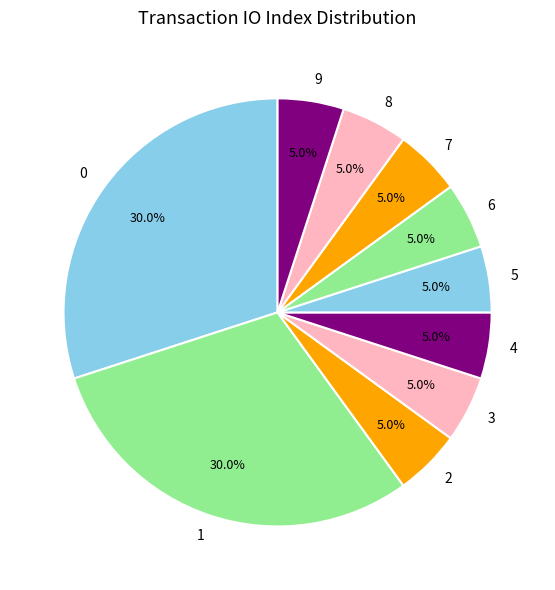

Count the number of slices in the pie.

10